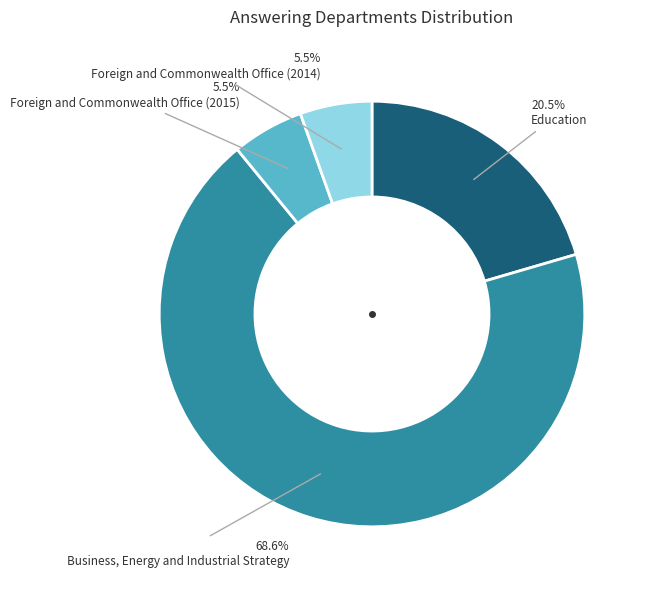

Is it true that Education is 30% of the pie?

False